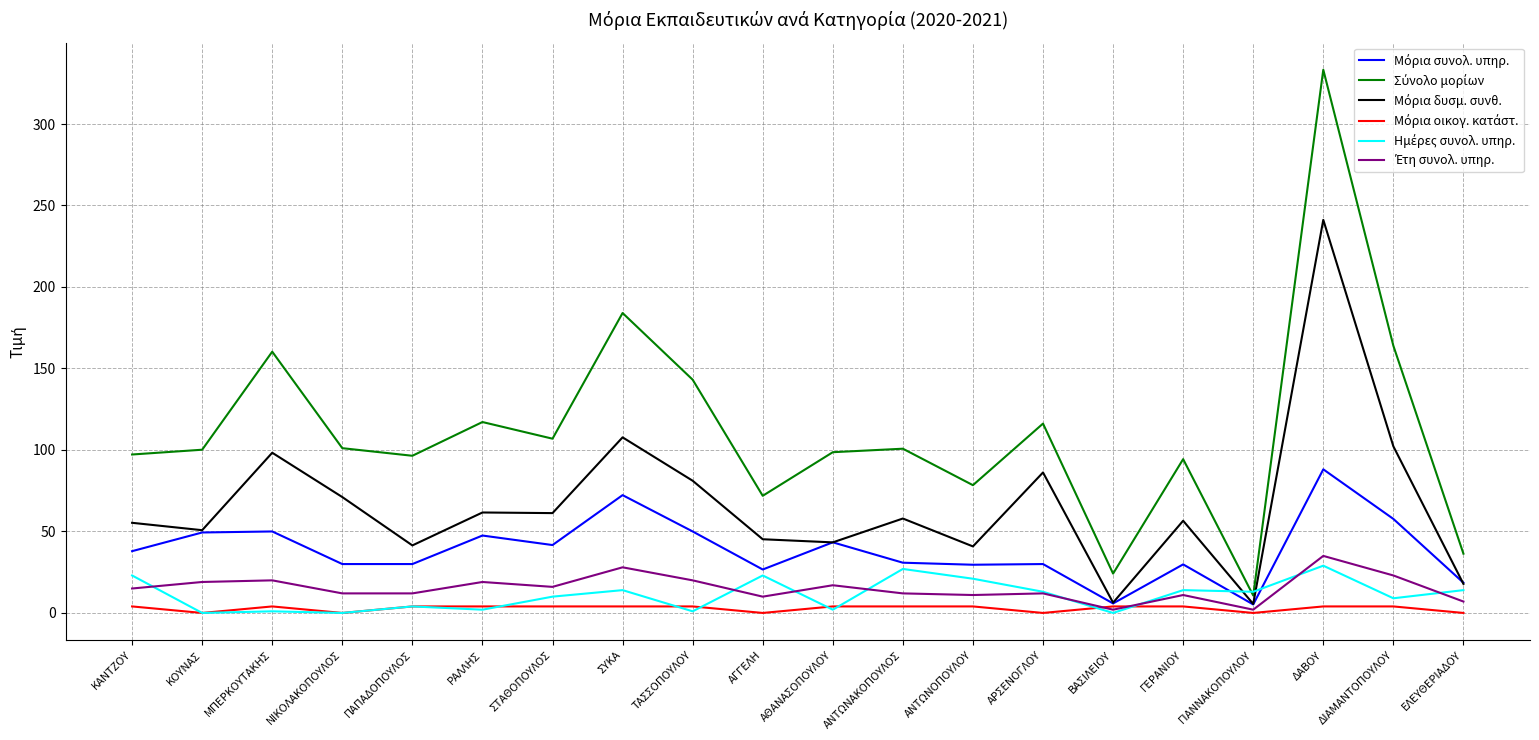

What is the difference between the highest and lowest values at ΑΓΓΕΛΗ?

71.9